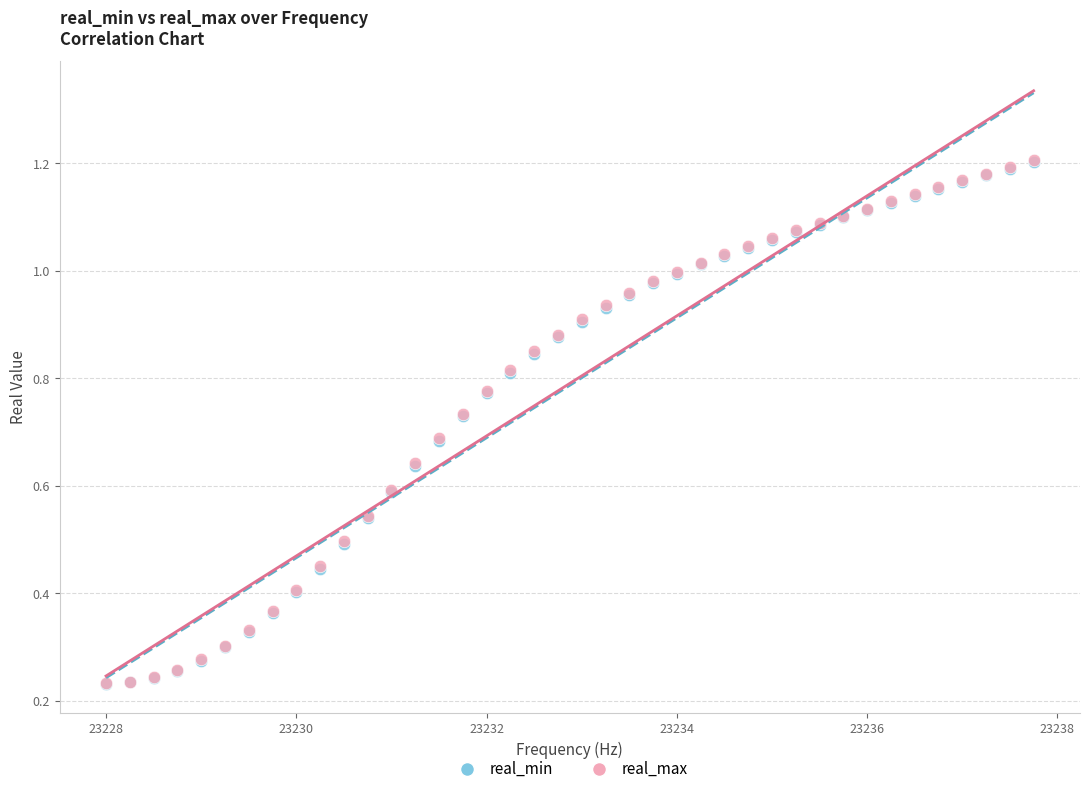

Which series has the largest Y range (max minus min)?

real_max